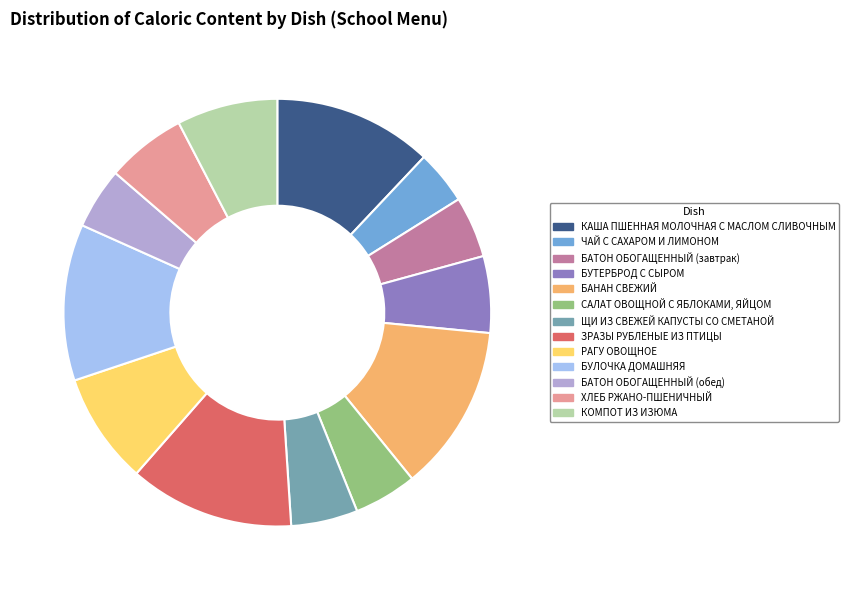

Count the number of slices in the pie.

13